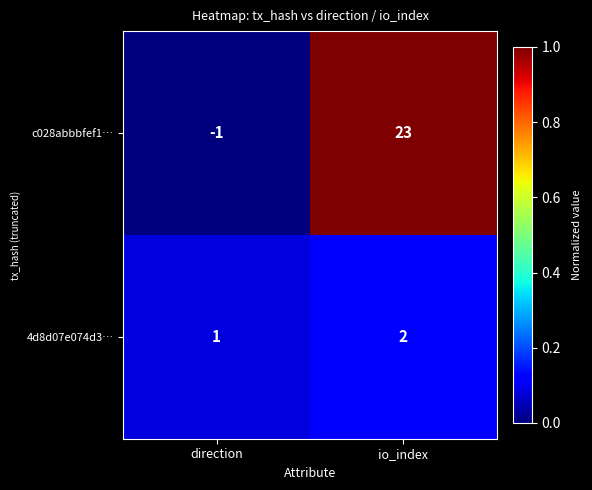

At which category does the chart reach its peak across all series?

io_index